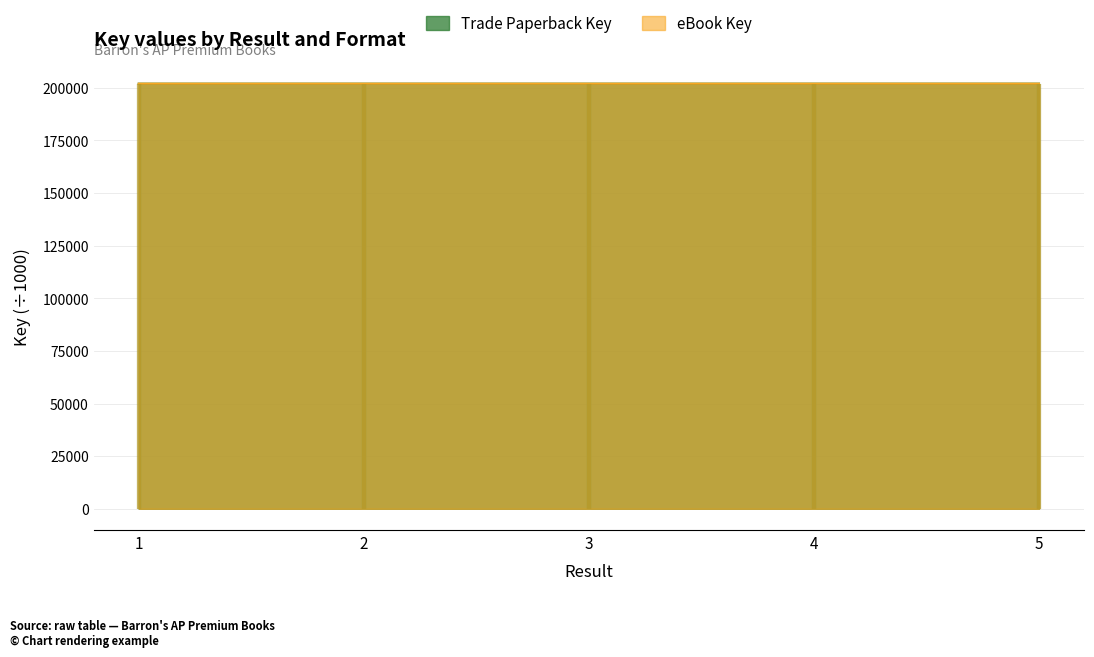

What is the average value of the Trade Paperback Key series?

201961.5